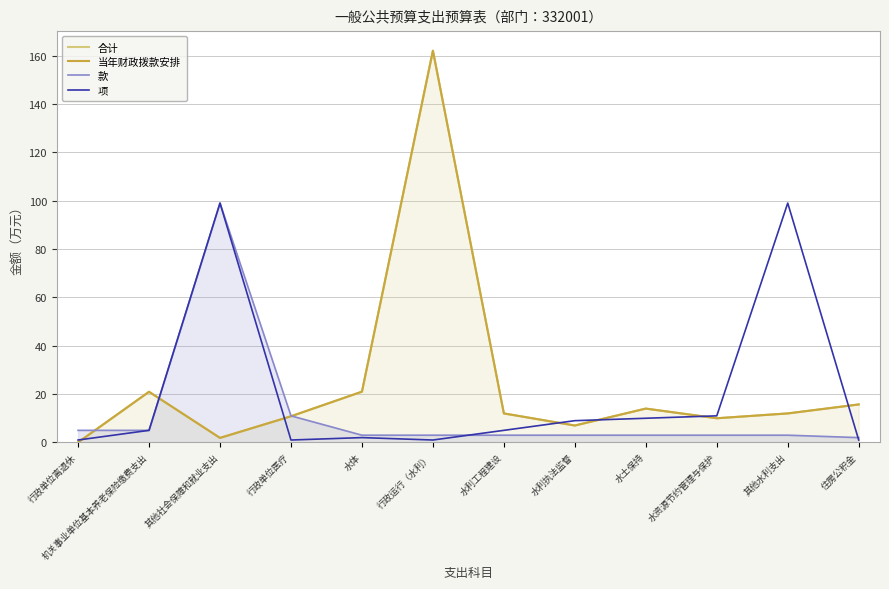

Count the number of data series in this chart.

4